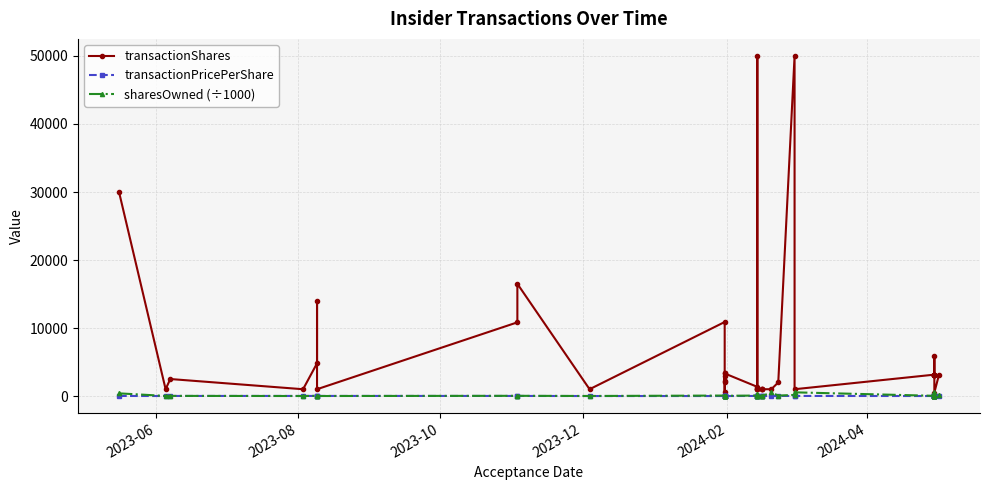

Which series has the largest total across all categories?

transactionShares